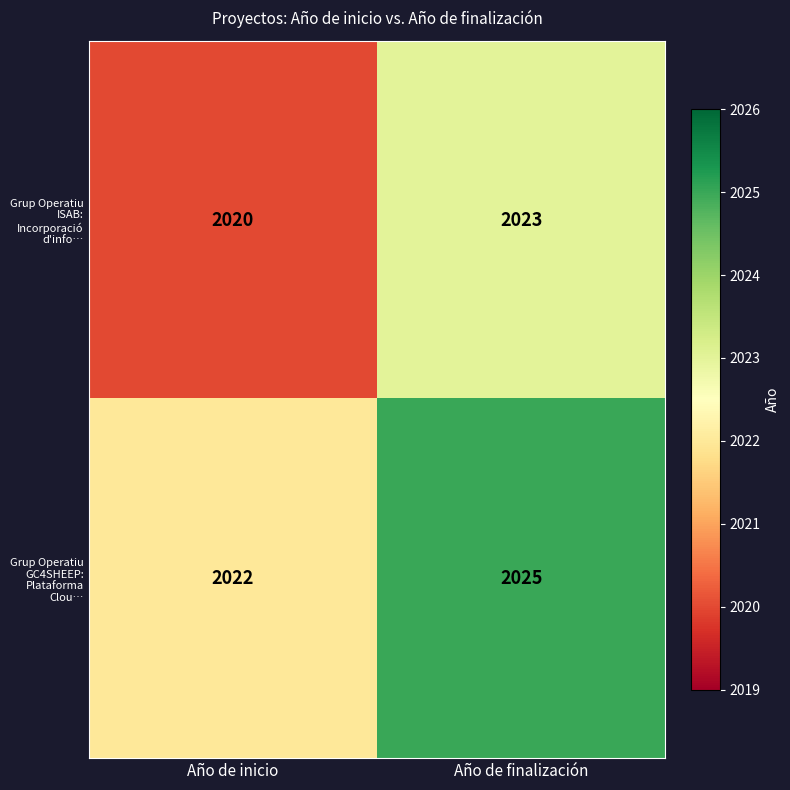

Which series has the largest total across all categories?

Grup Operatiu GC4SHEEP: Plataforma Clou…